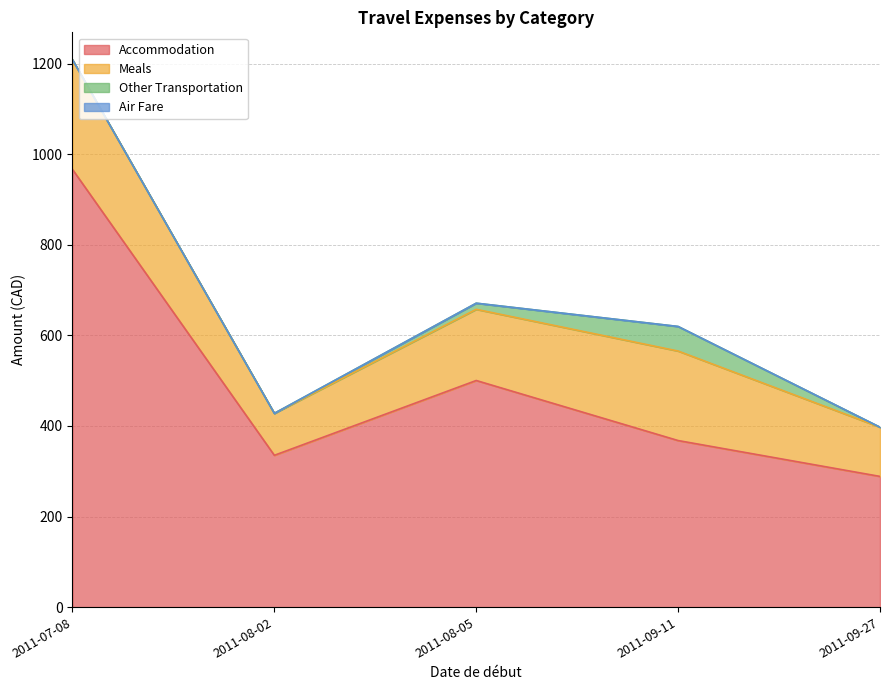

What is the average value of the Other Transportation series?

13.6